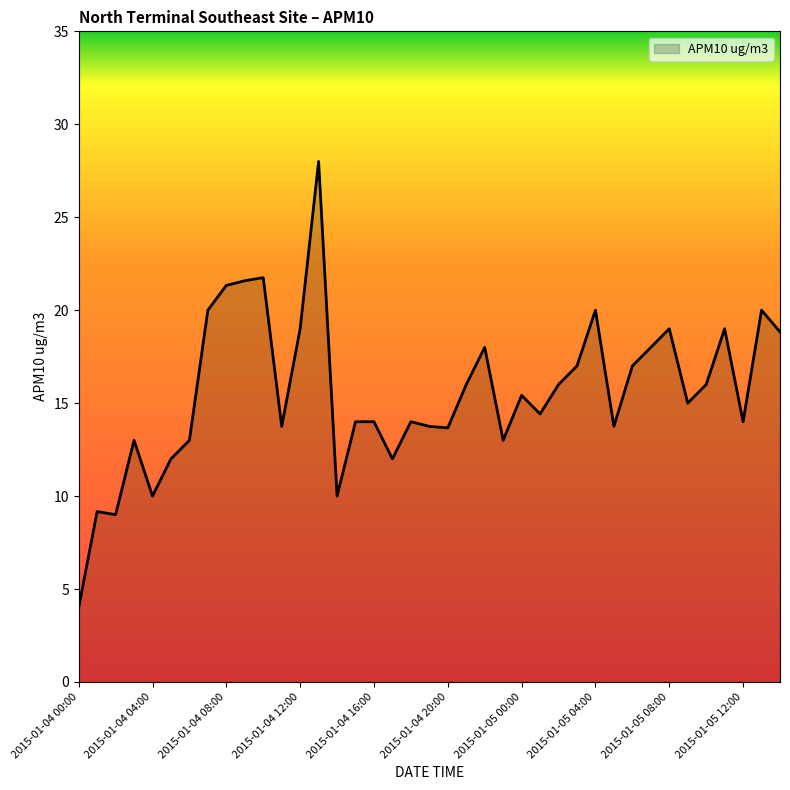

What is the smallest value displayed?

4.0